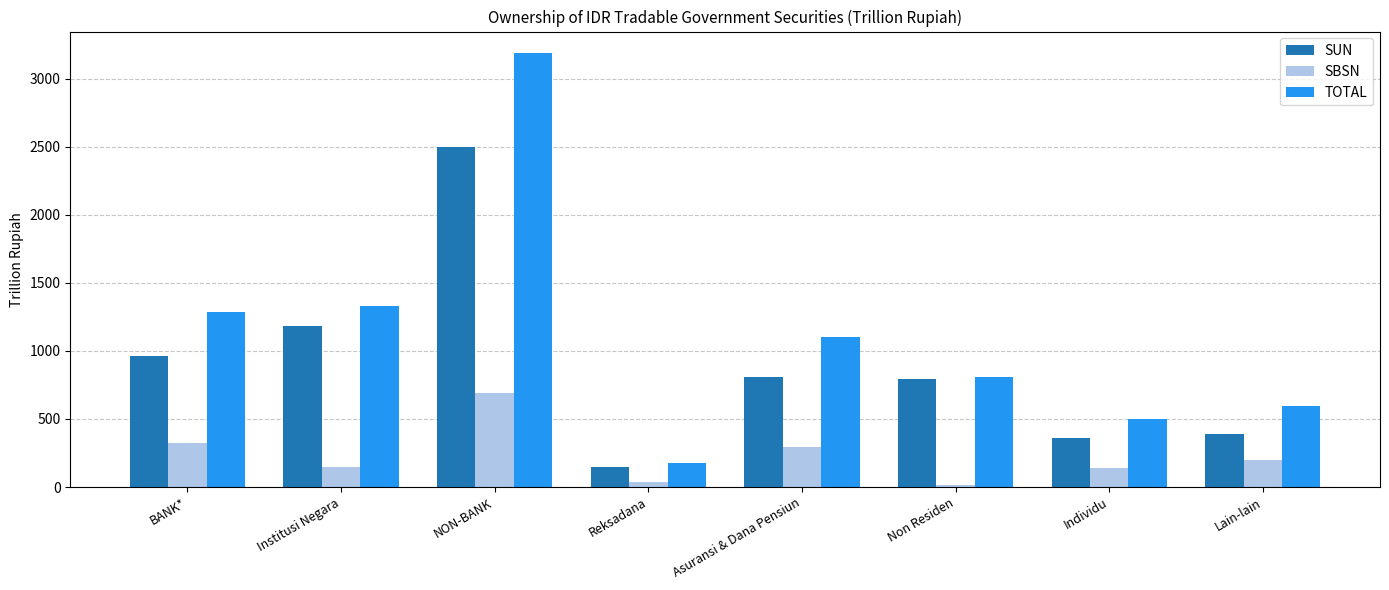

What is the approximate value of SBSN at Lain-lain?

202.3